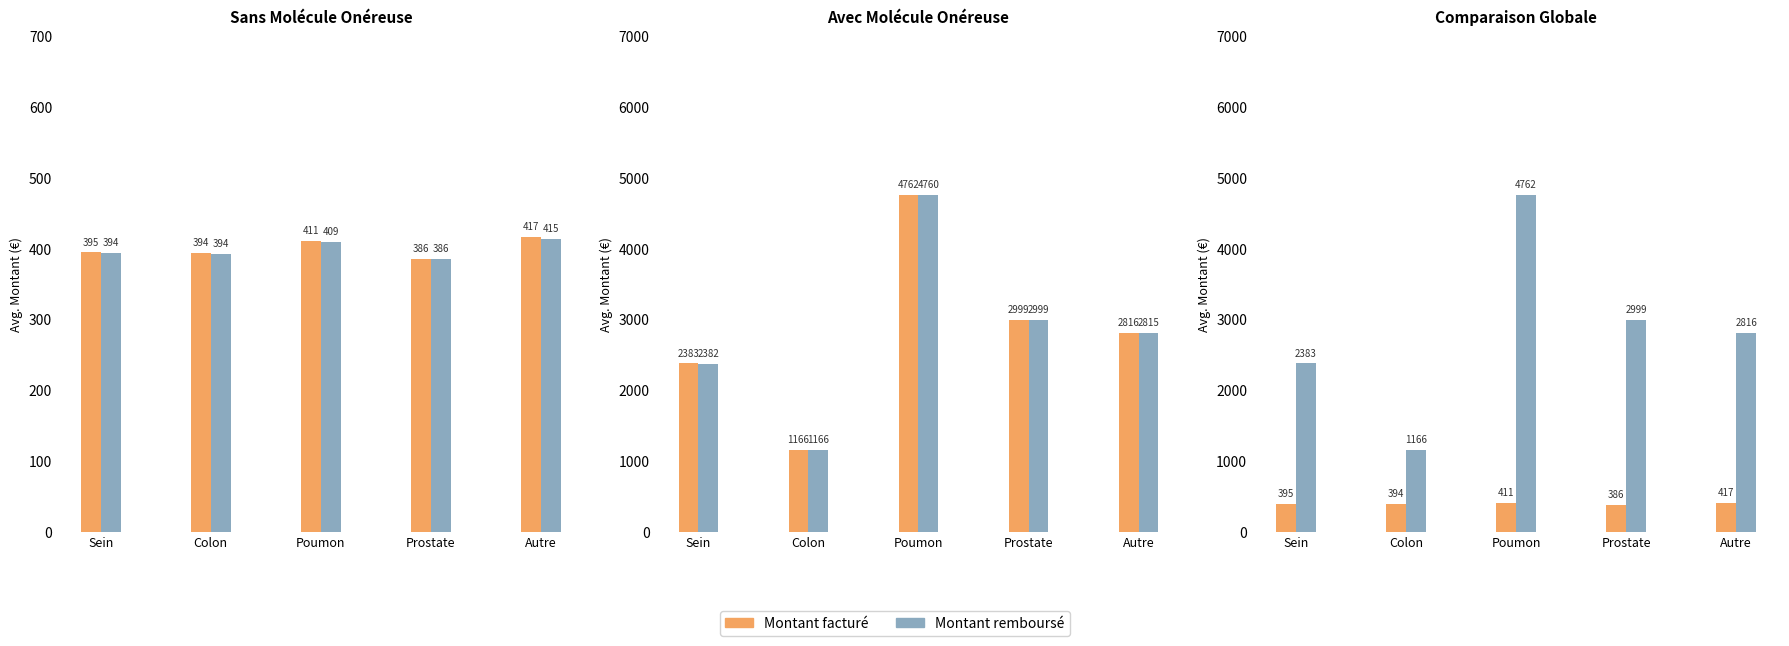

At how many categories does at least one series exceed 4543?

1